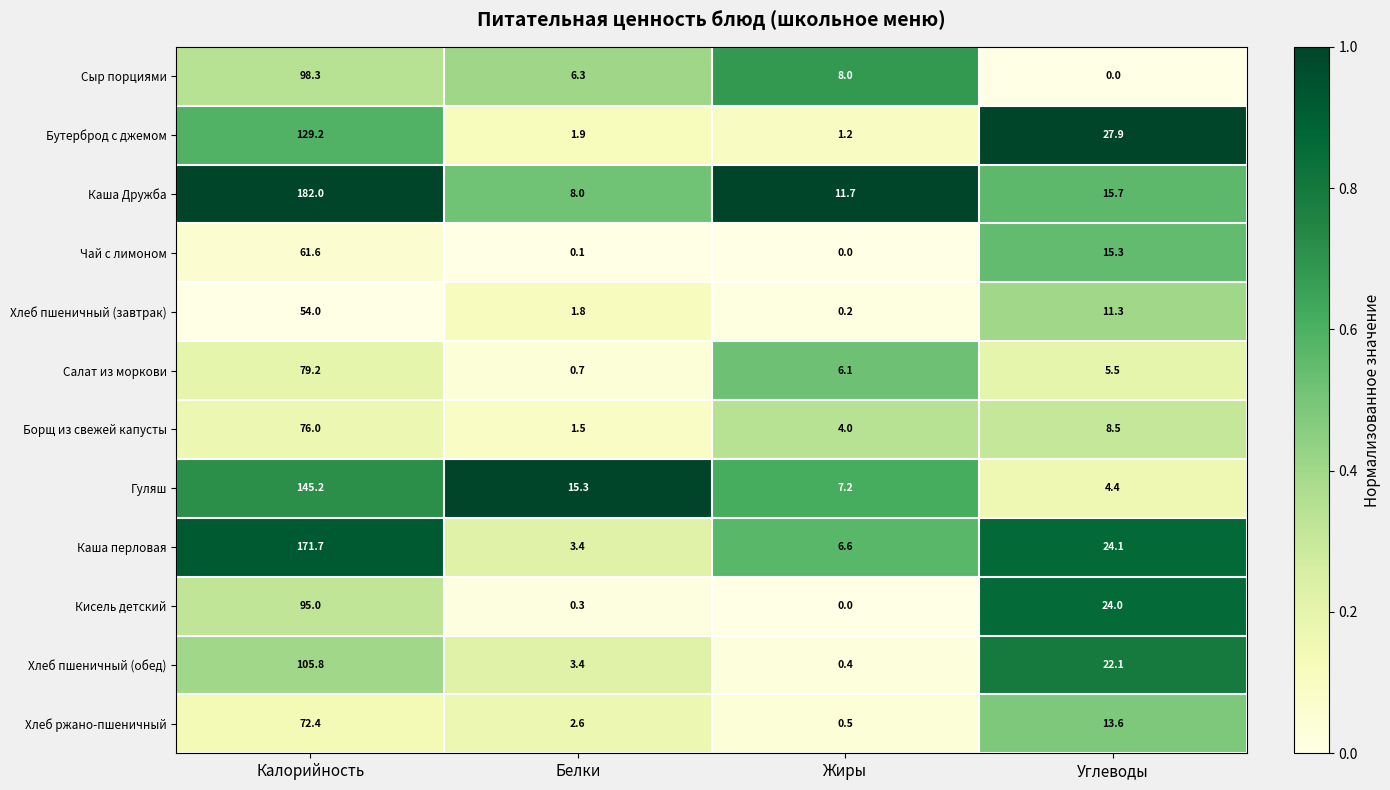

What is the spread (max minus min) of values at Жиры?

11.7